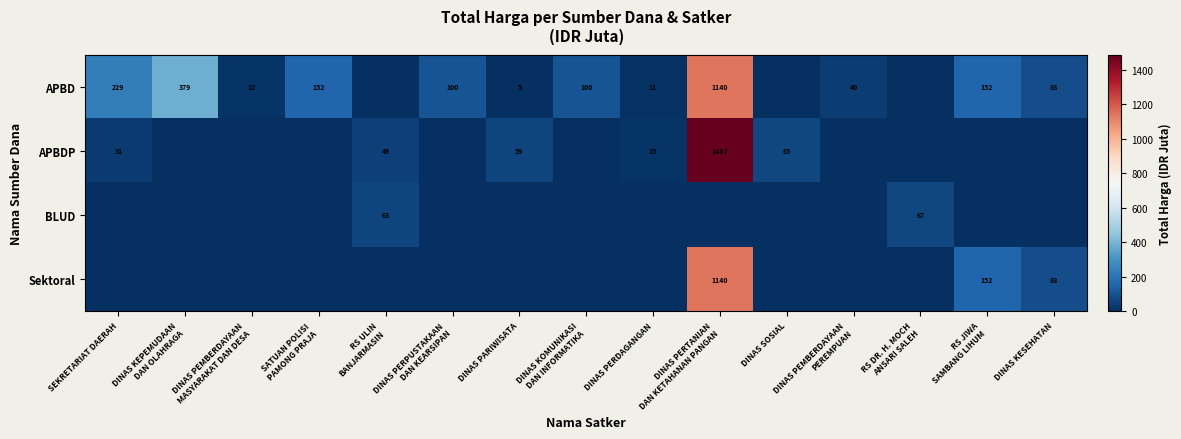

What is the difference between the highest and lowest values at RS DR. H. MOCH
ANSARI SALEH?

66.9